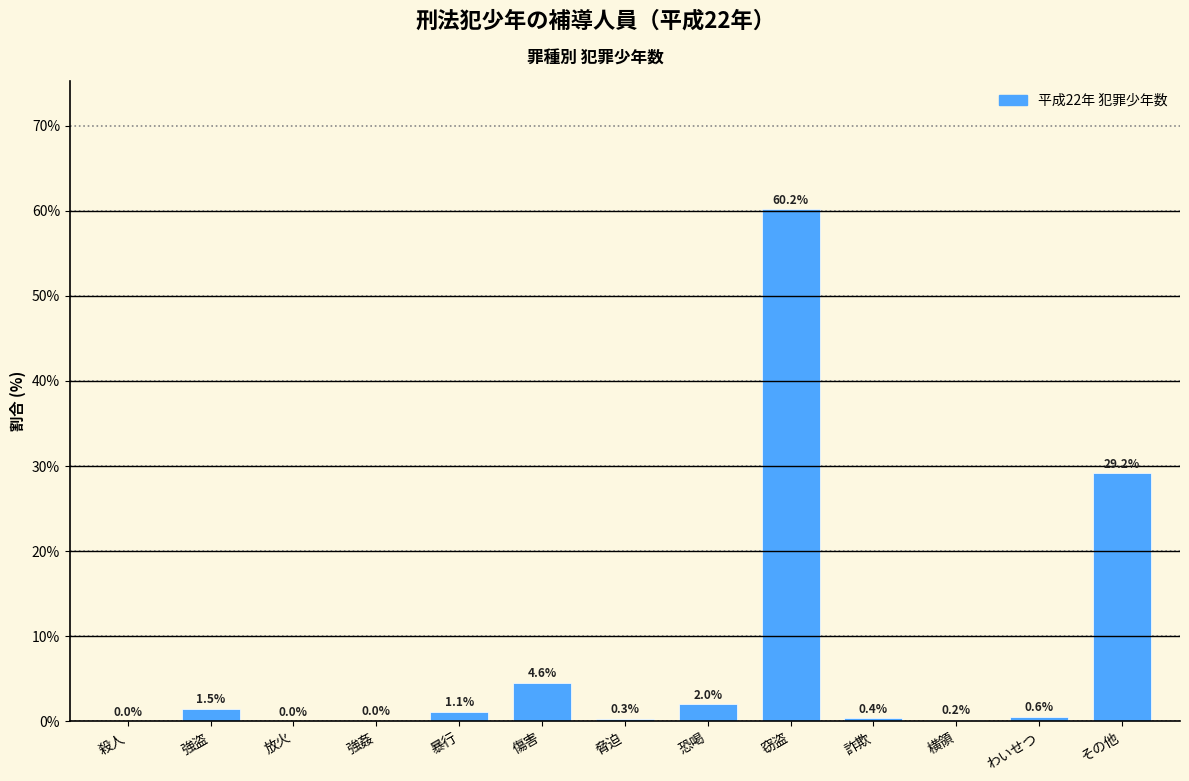

At which category does the chart reach its peak across all series?

窃盗